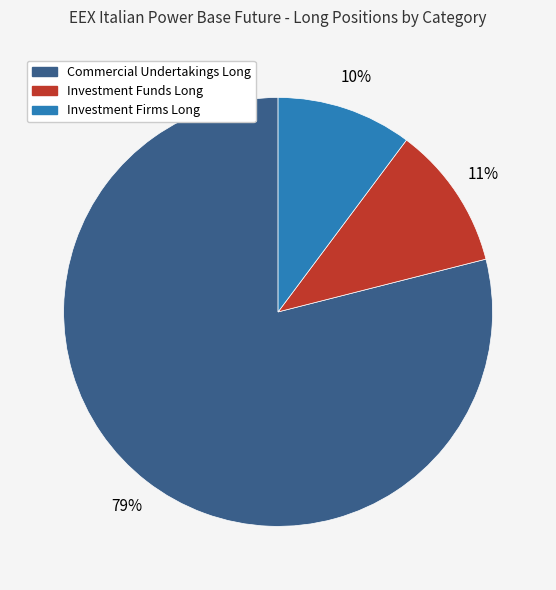

Is it true that Investment Funds Long is 11% of the pie?

True